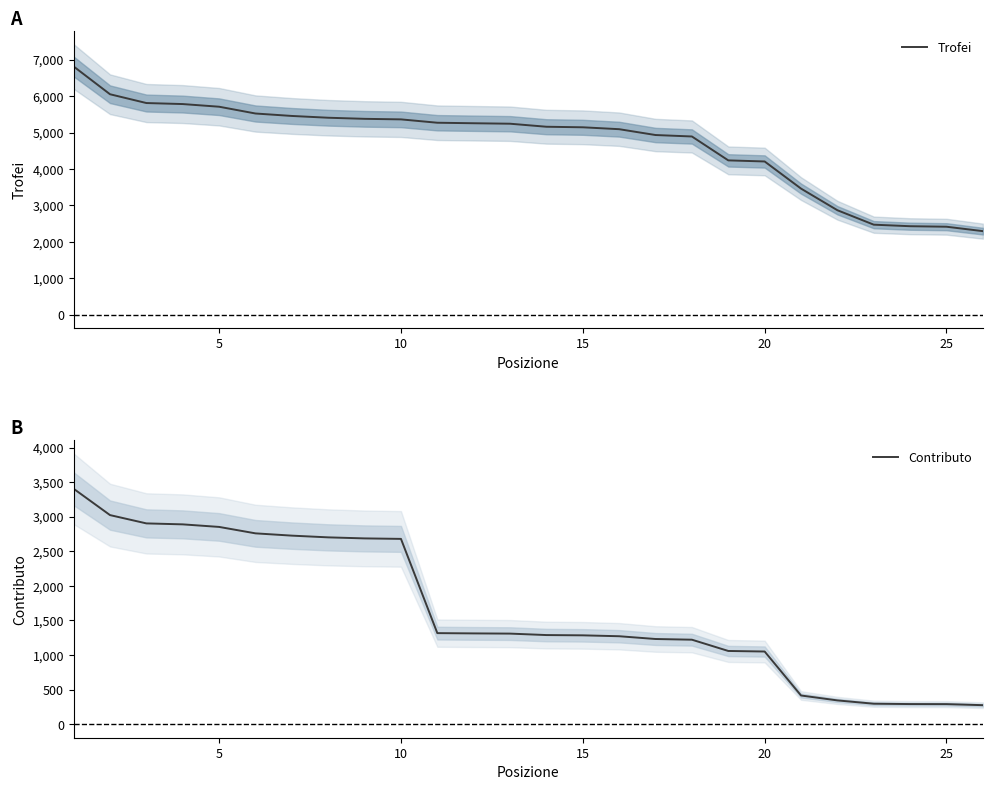

What is the minimum value for Trofei?

2296